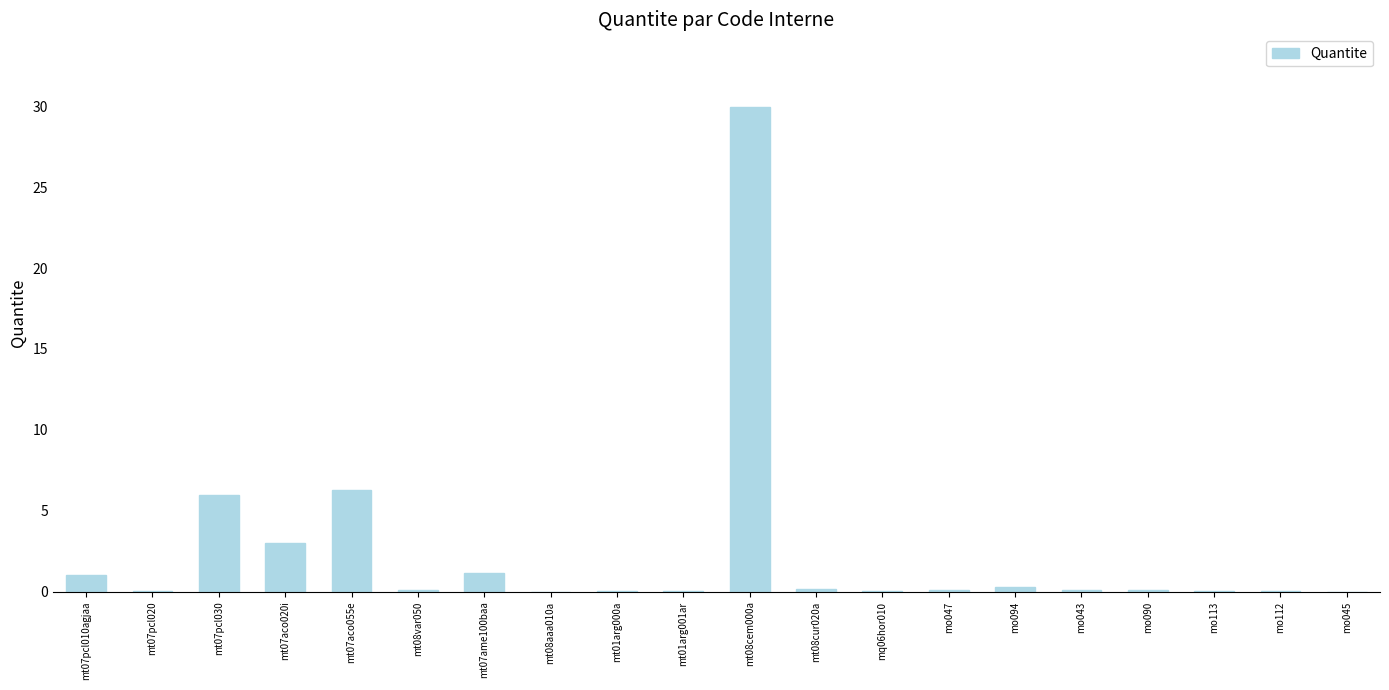

The value at mt07aco020i is 0.8. True or false?

False